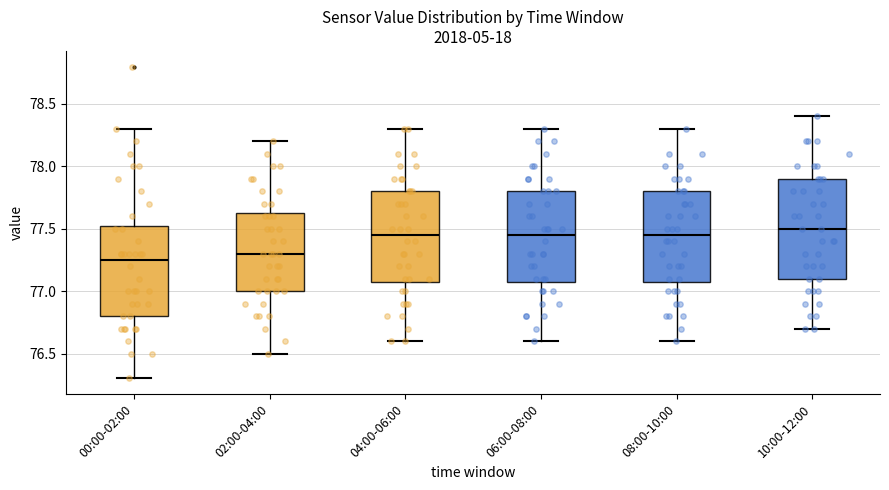

Comparing the boxes themselves (not the whiskers), which one is the tallest?

10:00-12:00